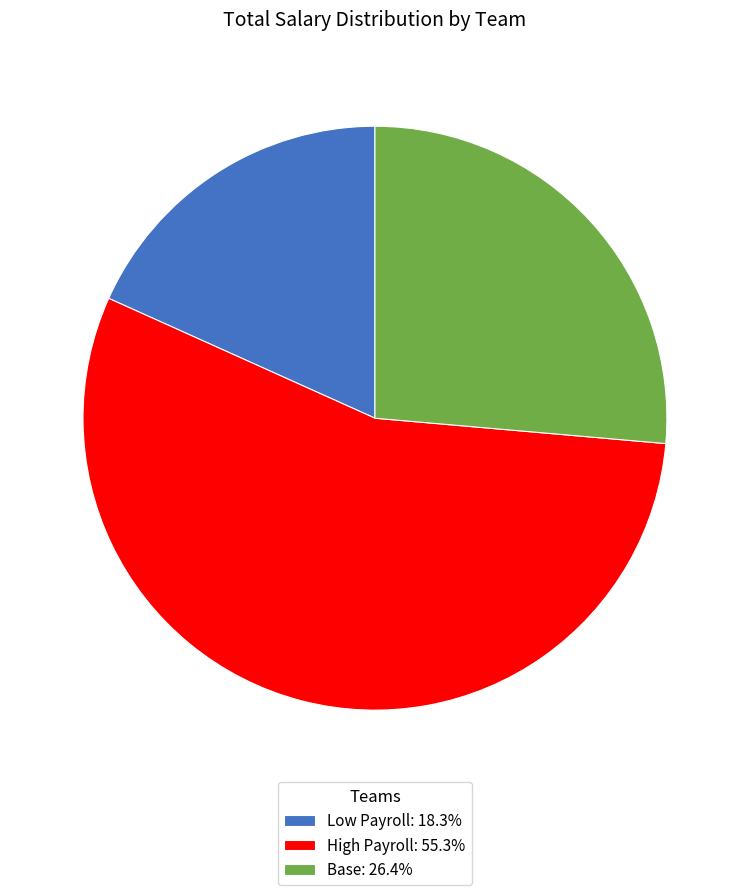

The Base slice represents 26% of the pie. True or false?

True